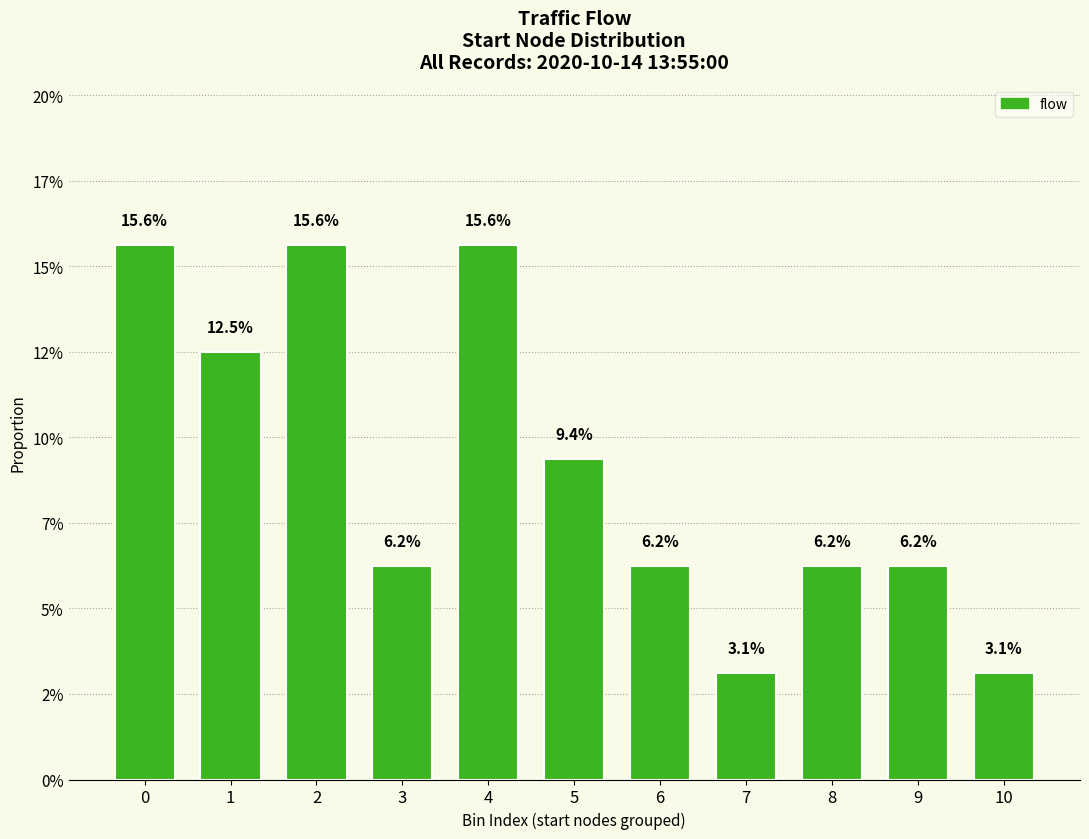

Is it true that the value at 0 is 0.1?

False